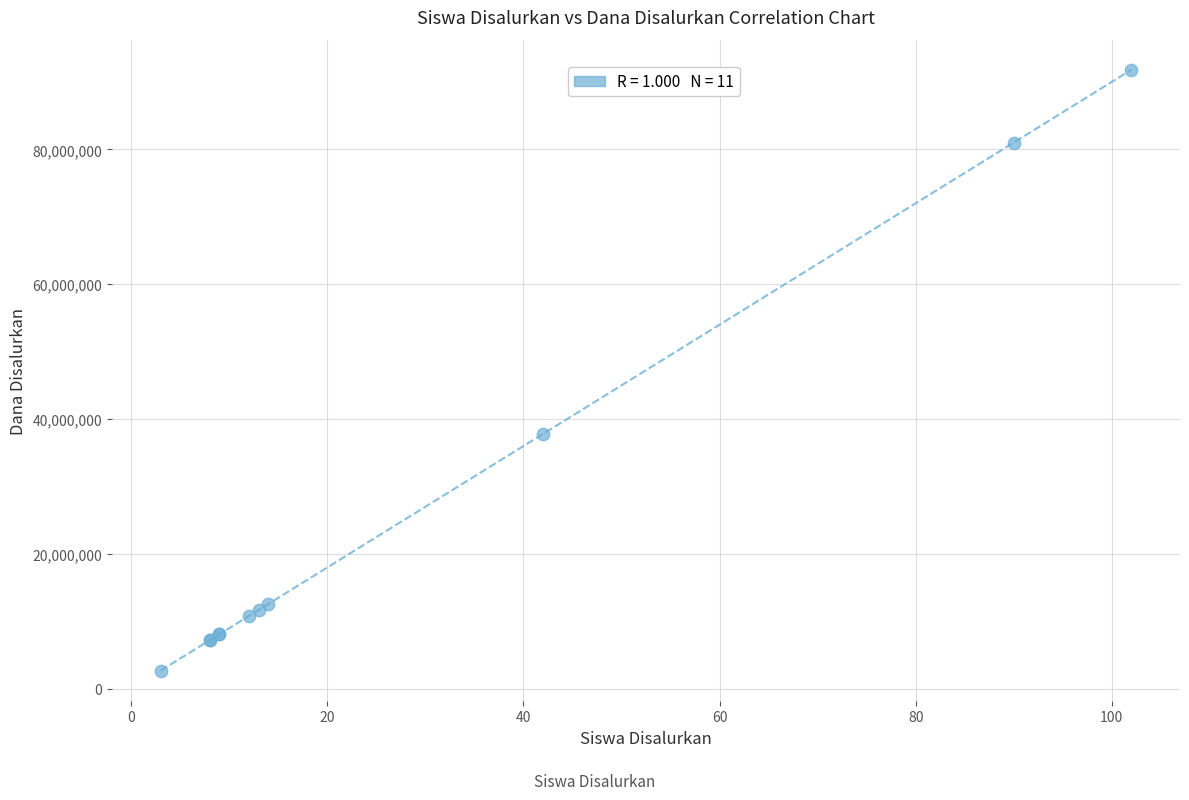

What Y value in the scatter plot is closest to 47250000?

37800000